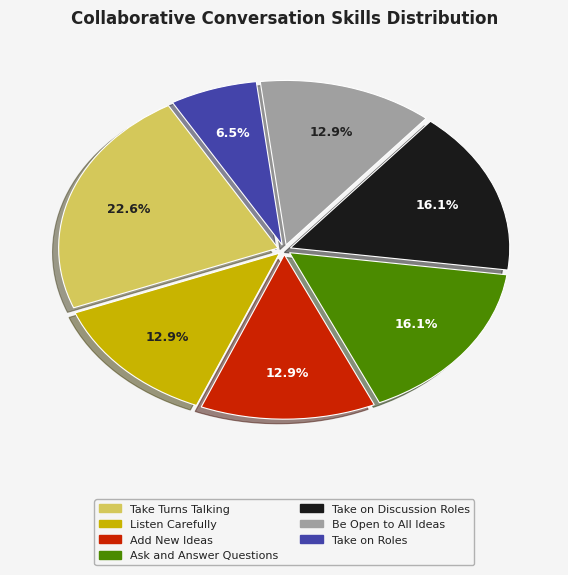

How many slices are in this pie chart?

7